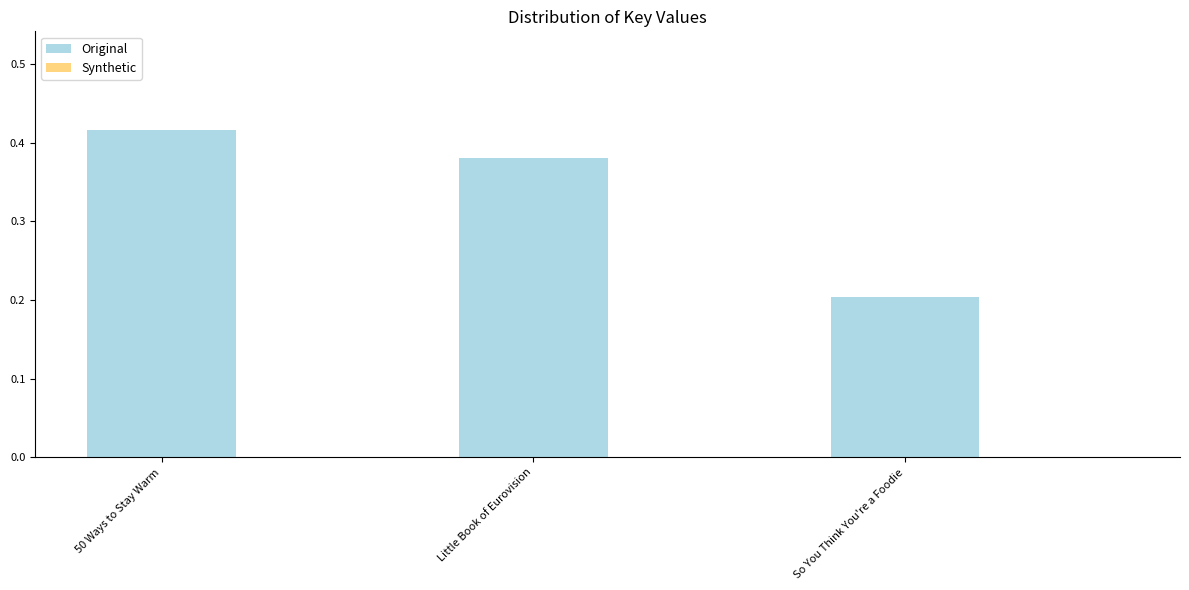

What is the sum of all values?

1.0